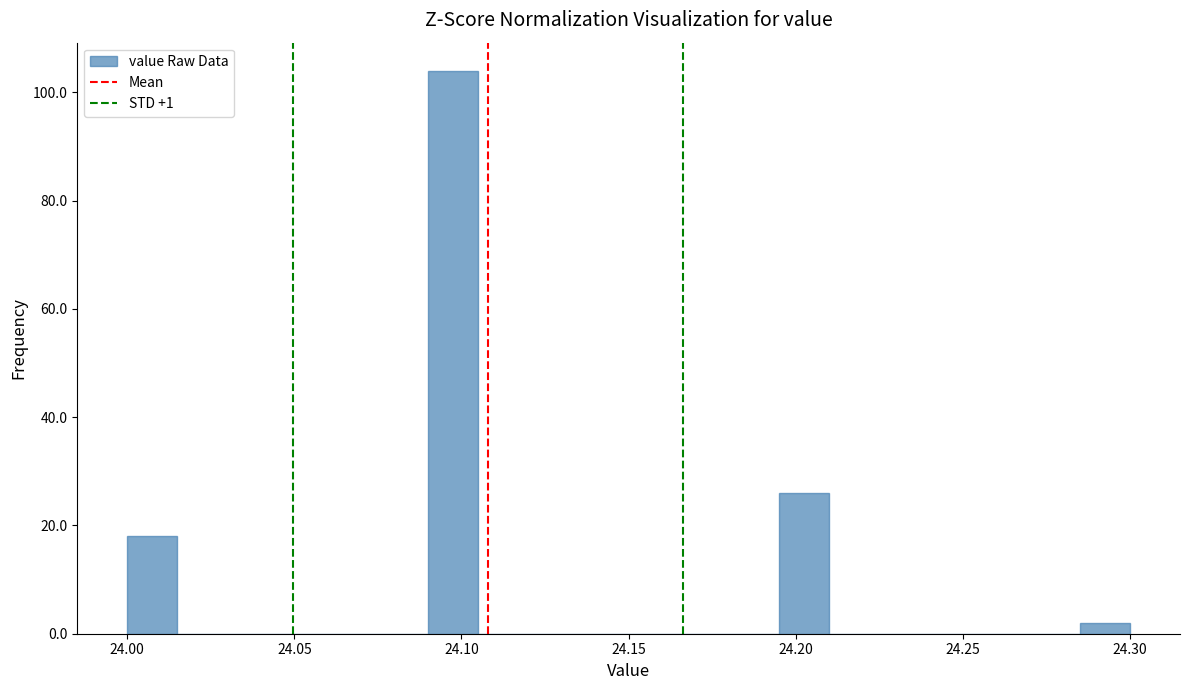

Read against the x-axis, roughly where is the centre of the tallest bar?

24.100